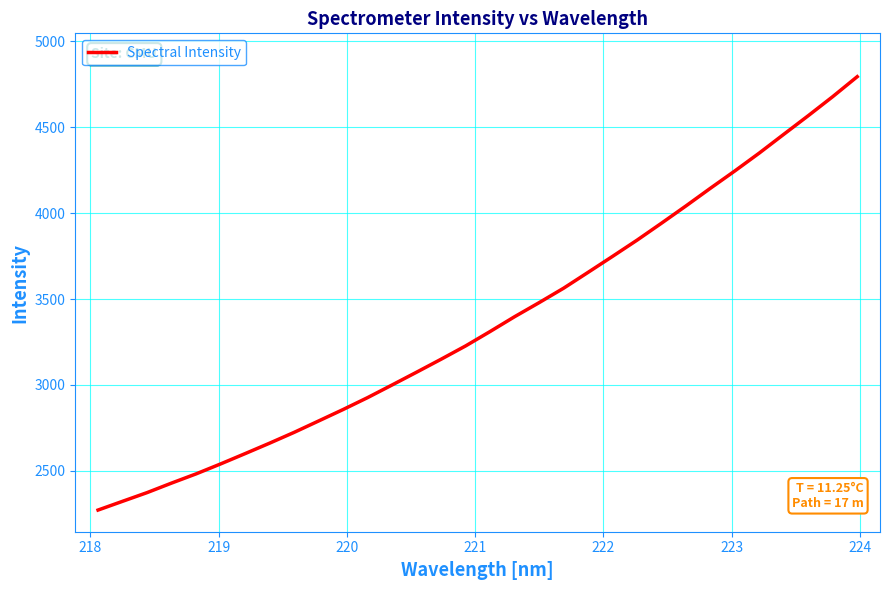

What is the difference between the maximum and minimum values?

2522.2